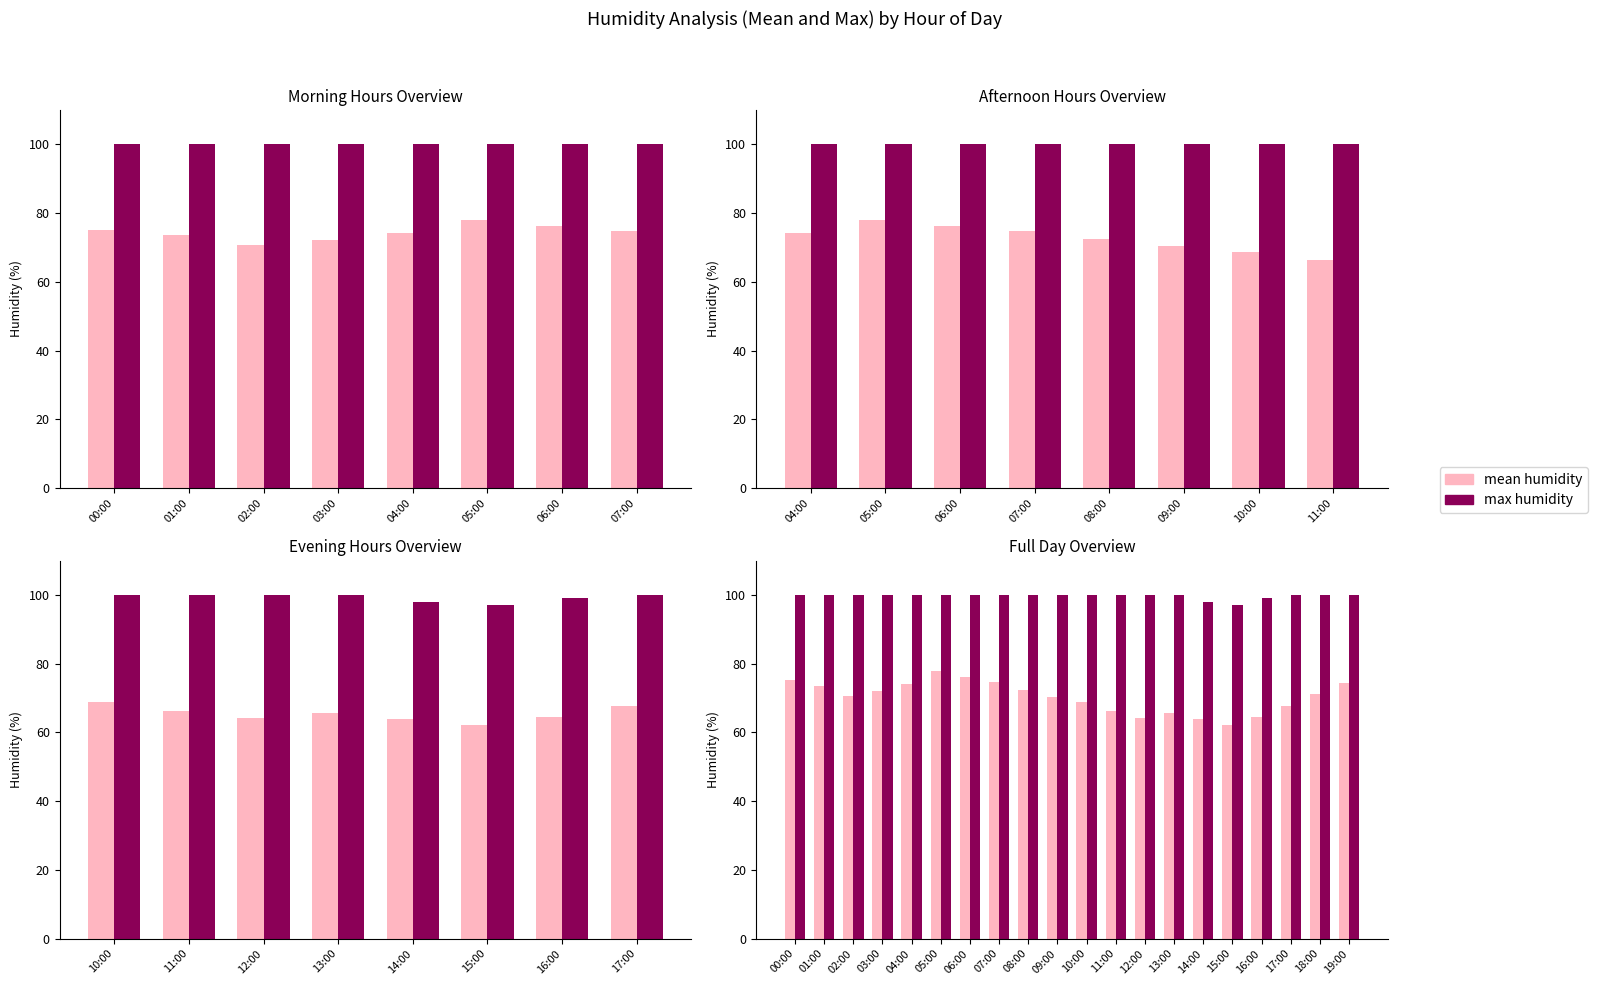

The max humidity series shows 33.6 at 07:00. True or false?

False